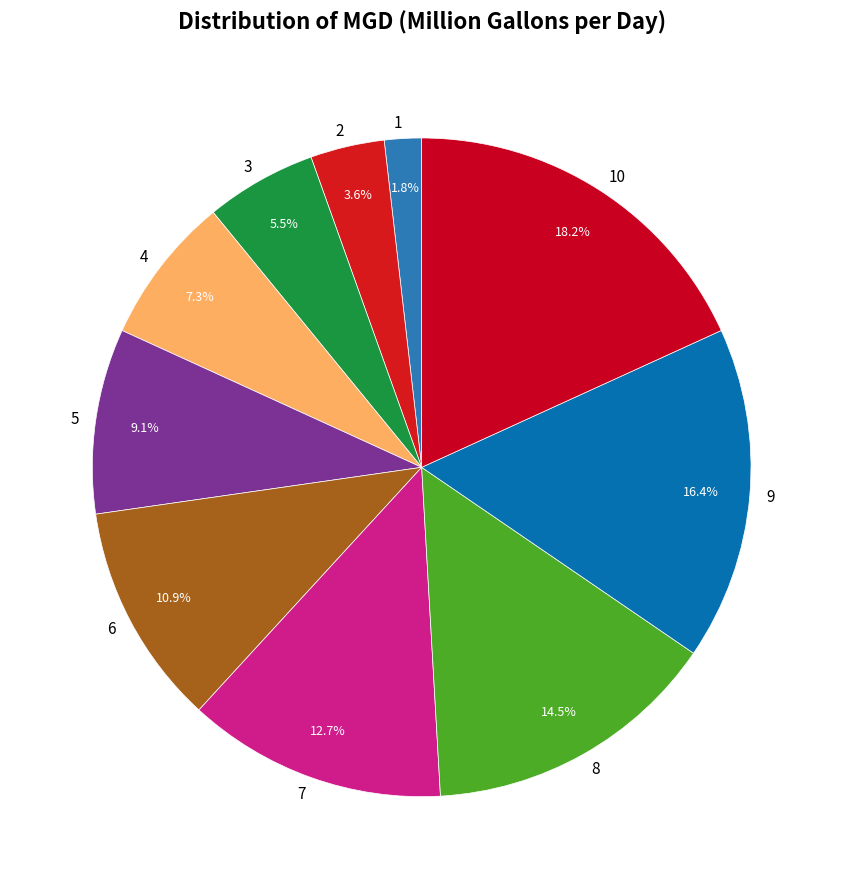

To the nearest percent, what is the difference between the 5 and 9 slice percentages?

7%